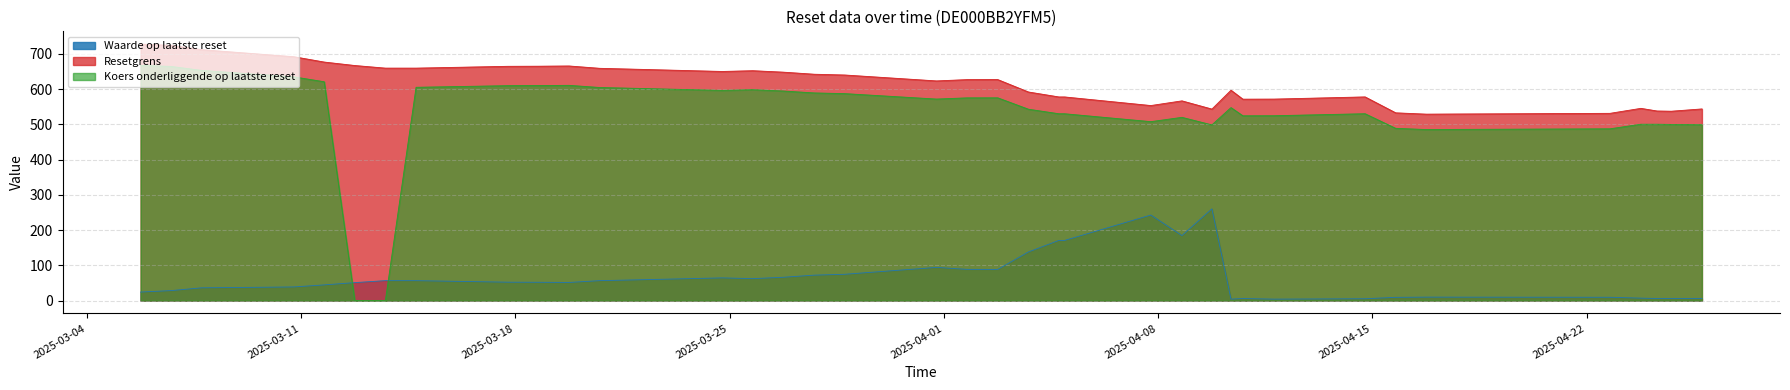

What is the difference between the maximum and minimum values in the Resetgrens series?

198.6